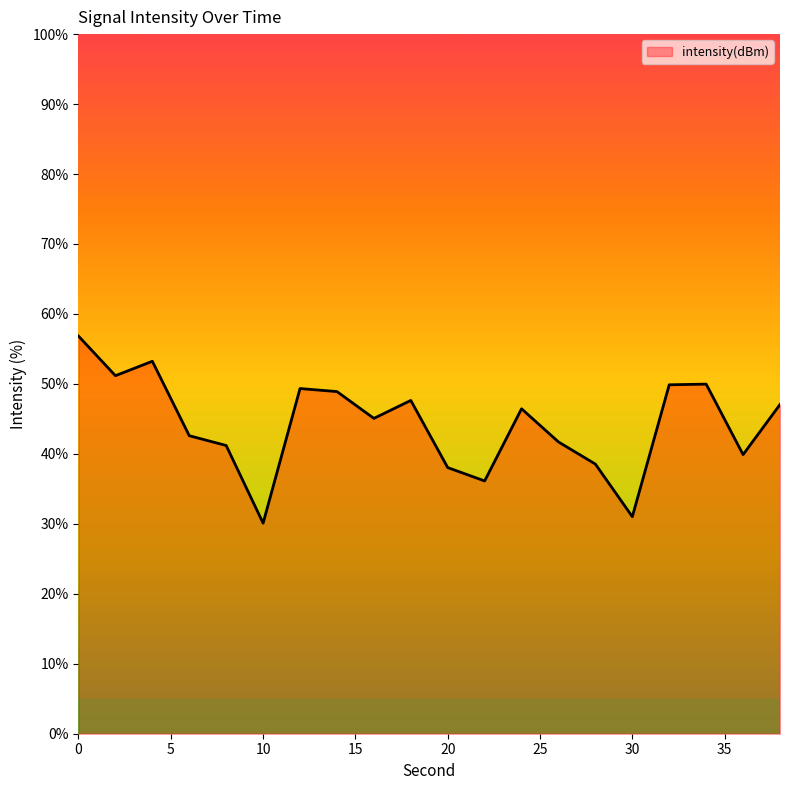

How many series are shown in this chart?

1